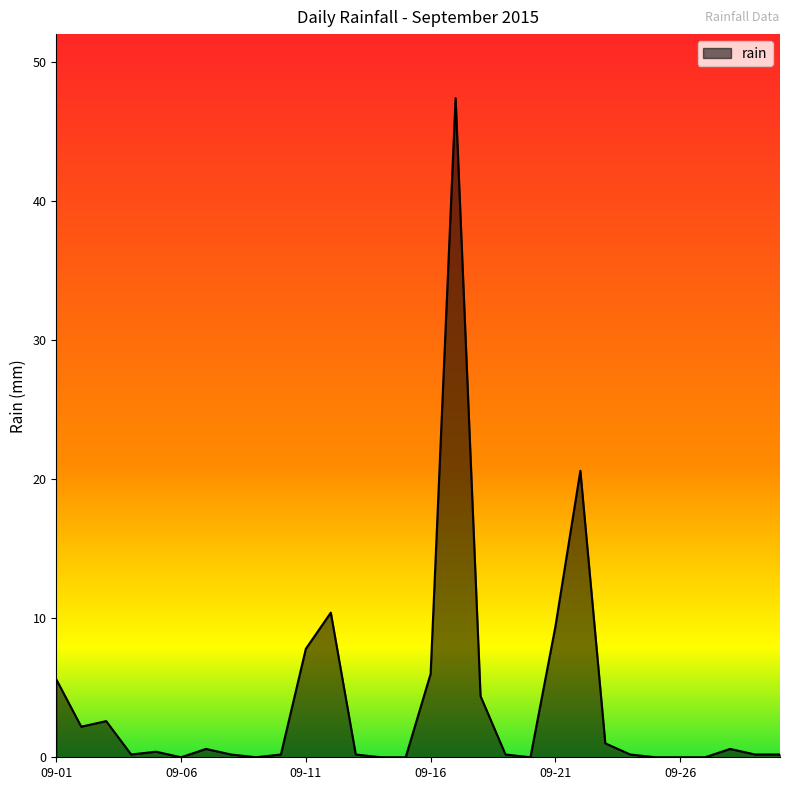

What is the difference between the maximum and minimum values?

47.4